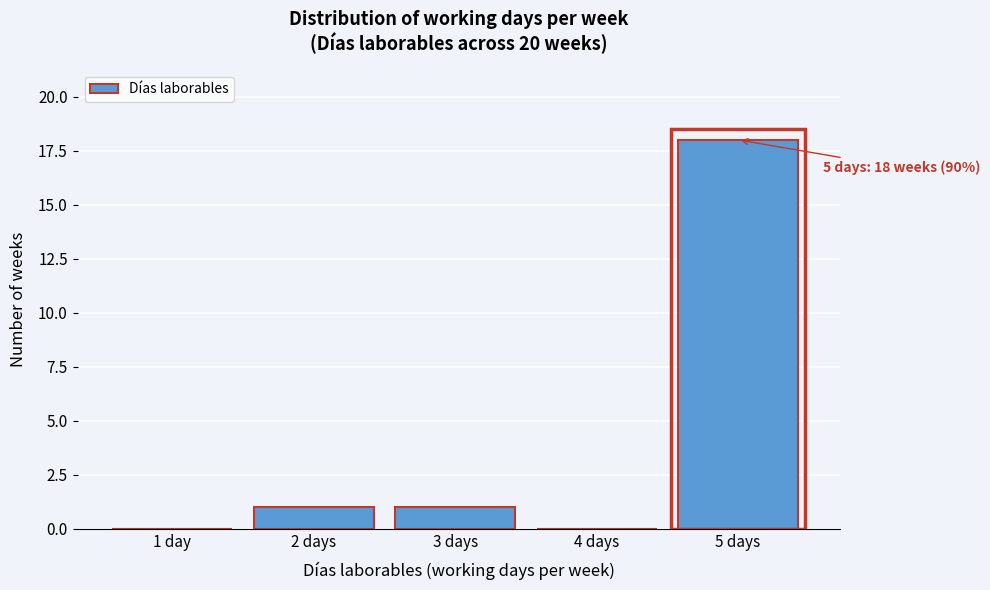

Reading right to left, extract all data points from this chart.

5 days=18	4 days=0	3 days=1	2 days=1	1 day=0